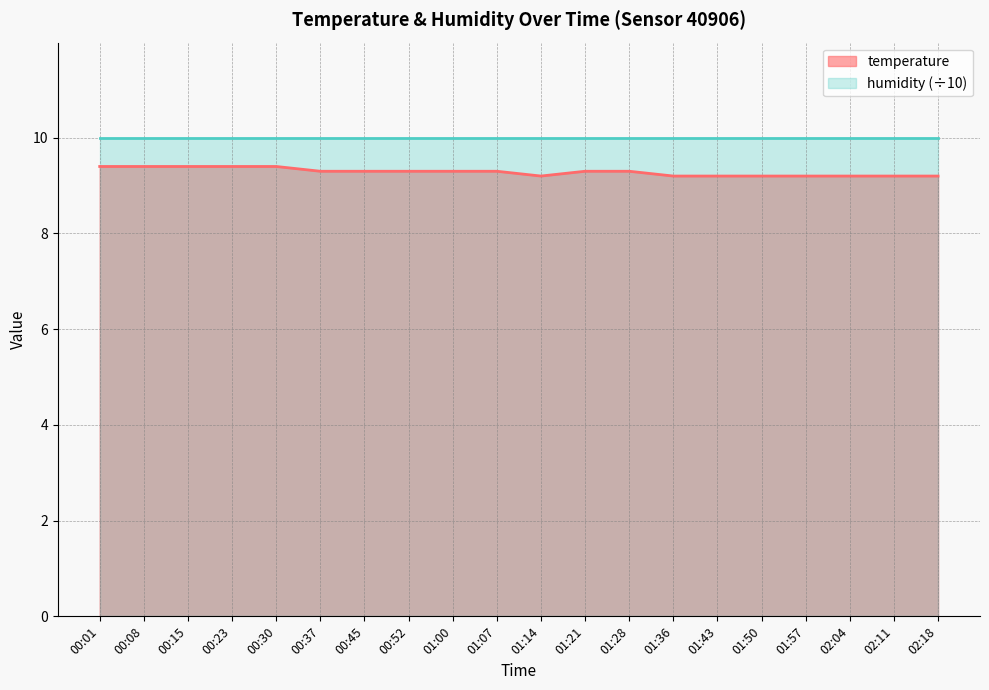

What is the greatest value displayed?

10.0